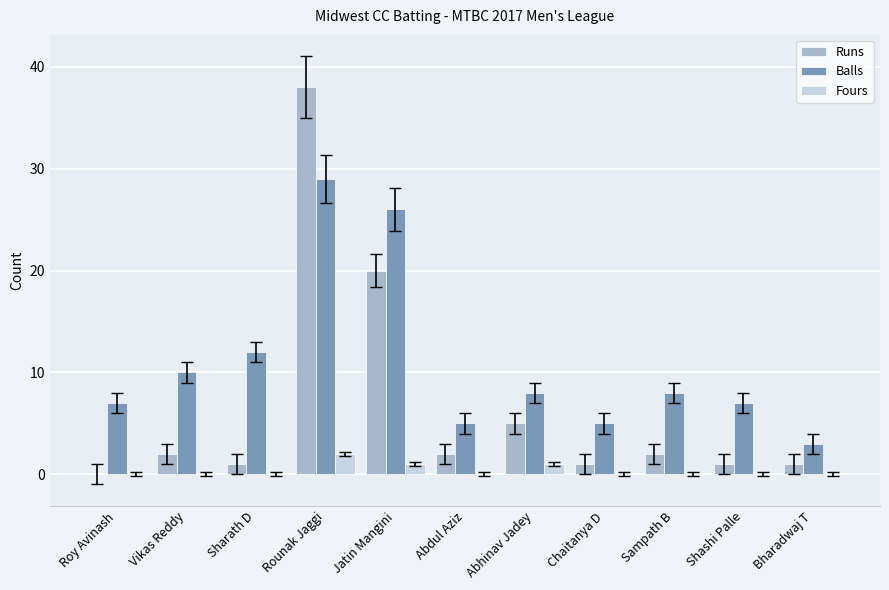

Reading left to right, list all the values displayed in this chart.

Runs: 0	2	1	38	20	2	5	1	2	1	1
Balls: 7	10	12	29	26	5	8	5	8	7	3
Fours: 0	0	0	2	1	0	1	0	0	0	0